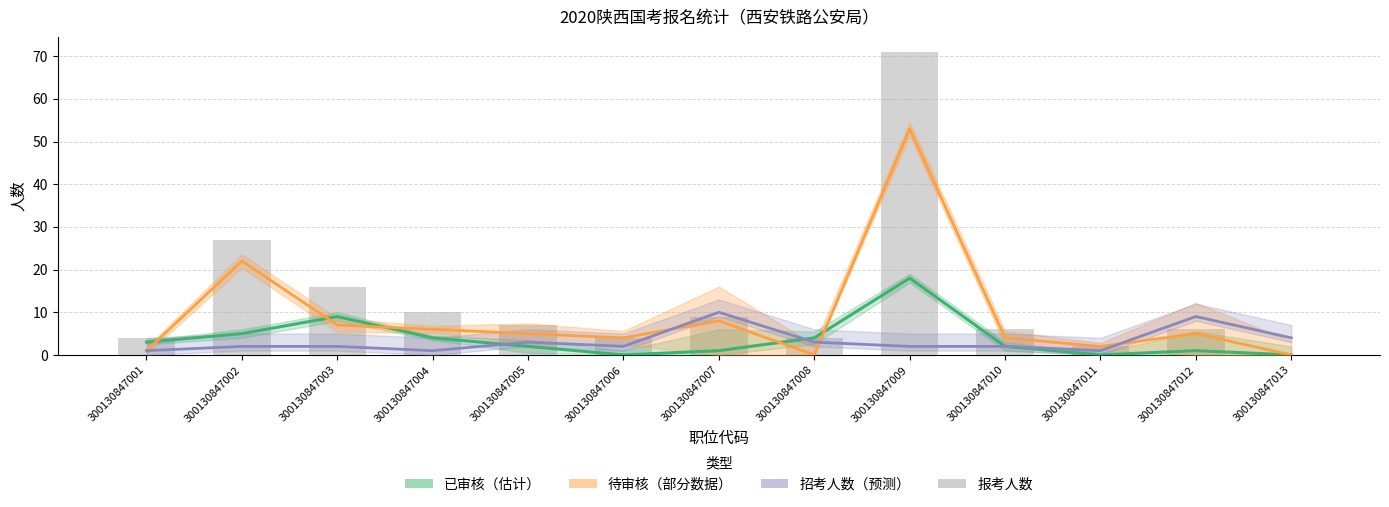

The chart shows a value of 0 at 300130847013. True or false?

True